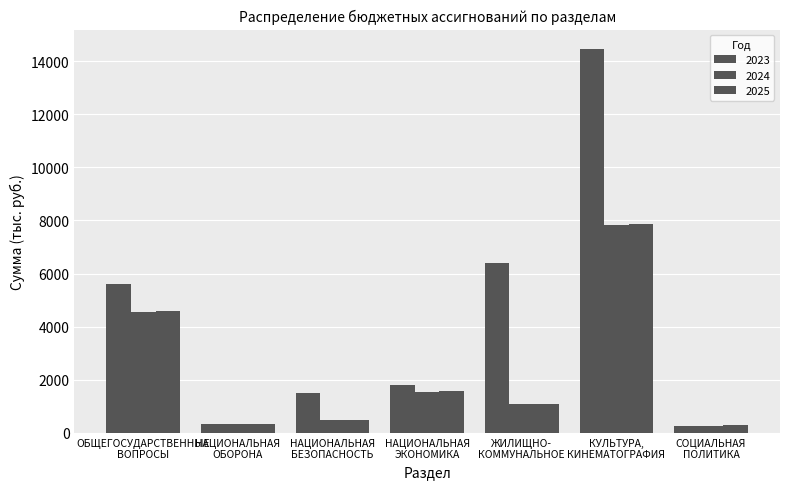

What is the difference between the 2024 values at ОБЩЕГОСУДАРСТВЕННЫЕ
ВОПРОСЫ and НАЦИОНАЛЬНАЯ
БЕЗОПАСНОСТЬ?

4094.3